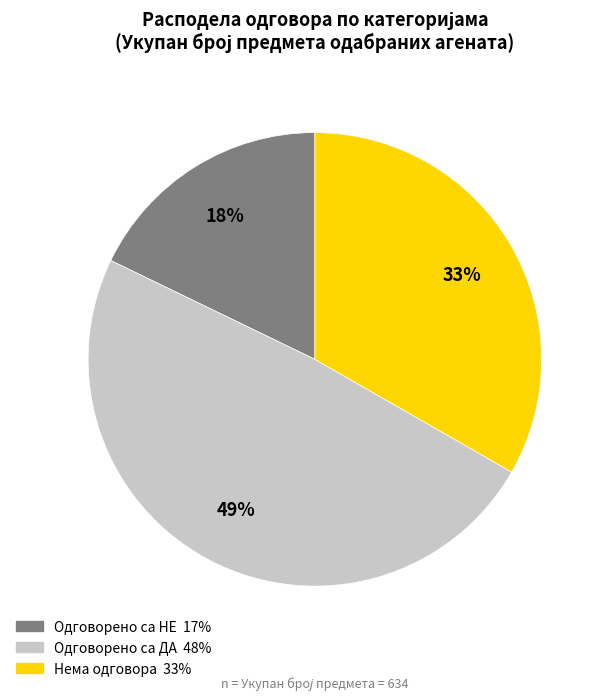

The Одговорено са ДА slice represents 31% of the pie. True or false?

False